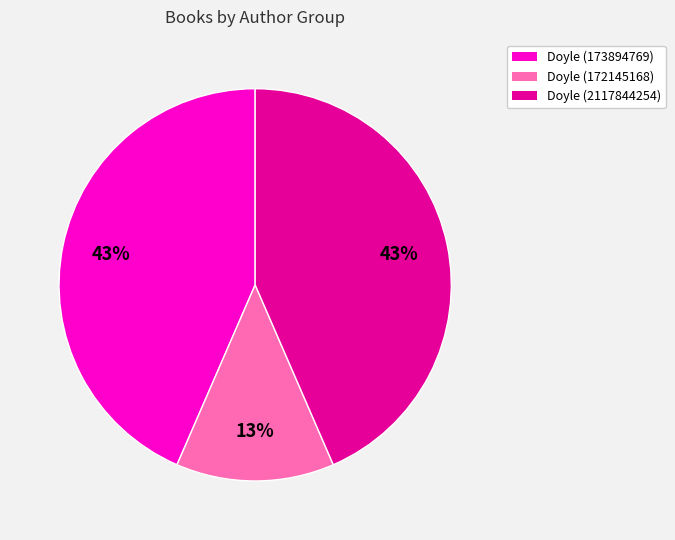

Is there any slice that represents more than half of the pie?

No